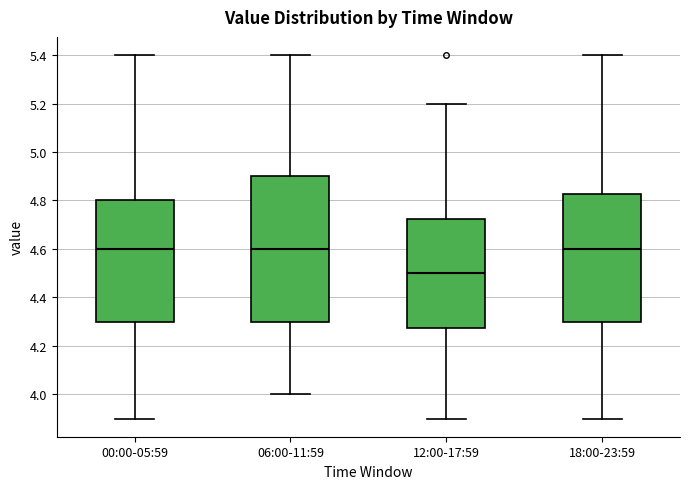

Reading left to right, read every box against the y-axis: the position of its median line, the range the box covers, and the ends of its whiskers. The values are not printed on the chart, so give them approximately, as read against the axis.

00:00-05:59: median 4.60, box 4.30 to 4.80, whiskers 3.90 to 5.40
06:00-11:59: median 4.60, box 4.30 to 4.90, whiskers 4.00 to 5.40
12:00-17:59: median 4.50, box 4.28 to 4.72, whiskers 3.90 to 5.20
18:00-23:59: median 4.60, box 4.30 to 4.82, whiskers 3.90 to 5.40